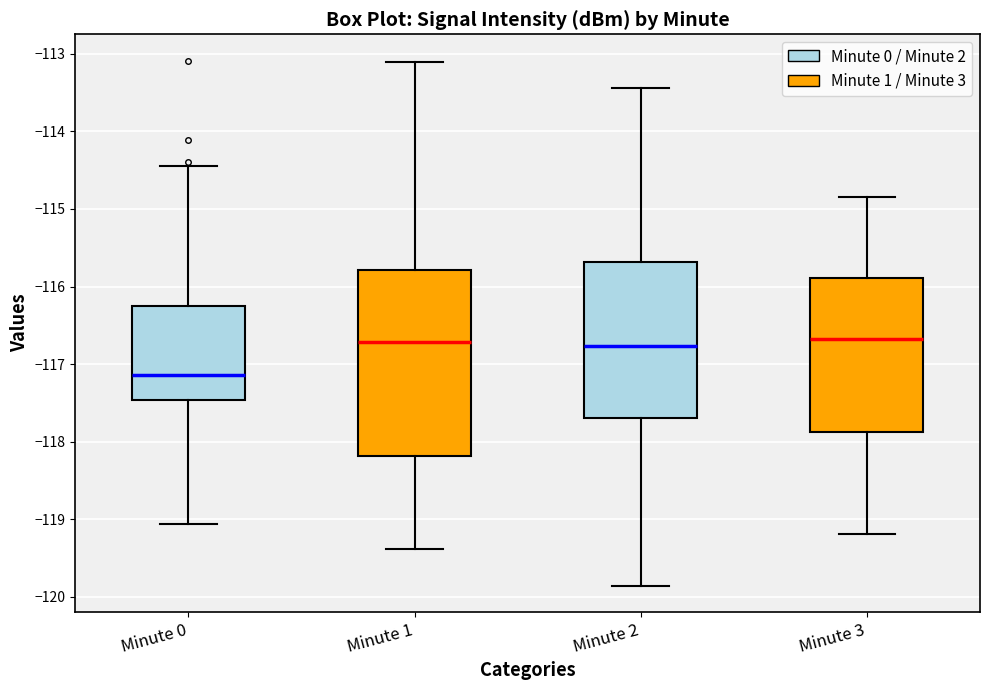

Comparing the boxes themselves (not the whiskers), which one is the tallest?

Minute 1